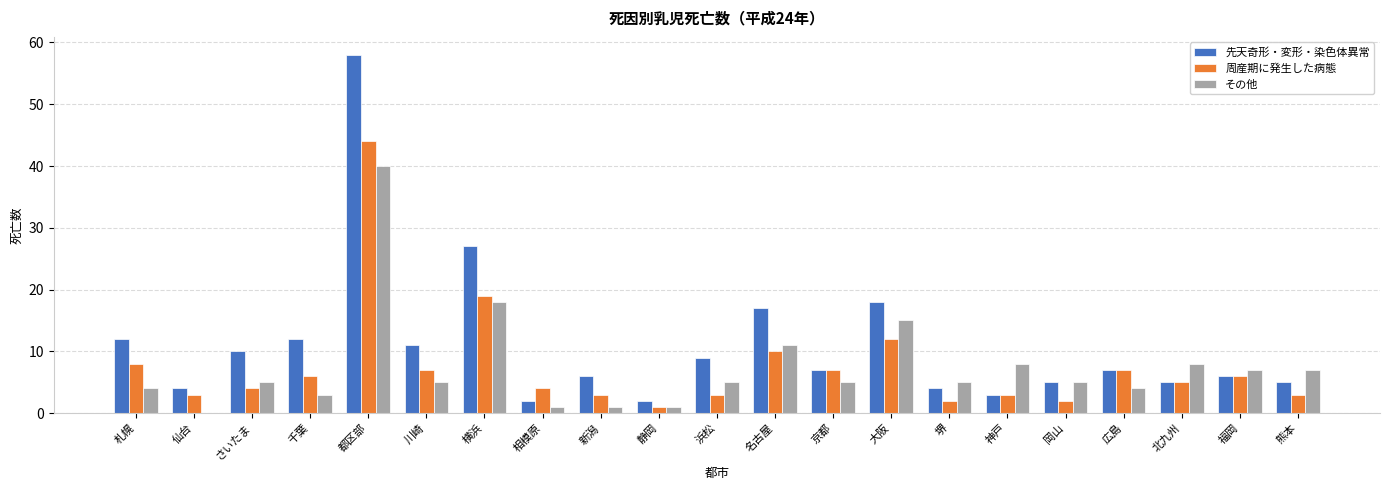

At which label is 周産期に発生した病態 closest to 22?

横浜